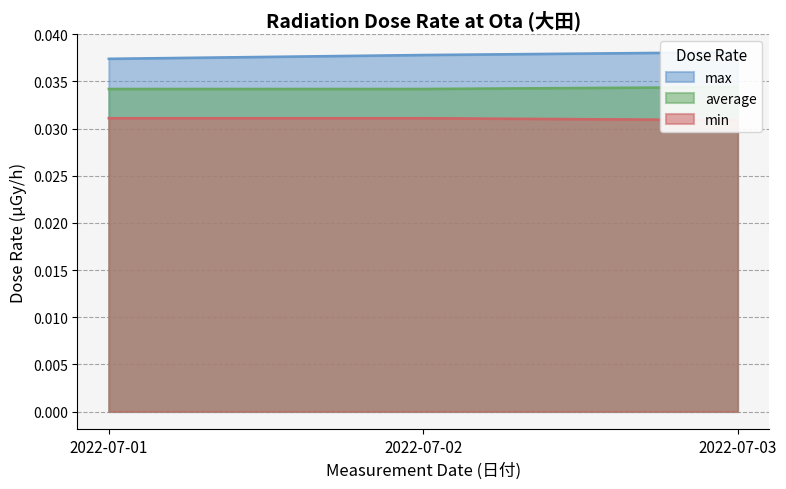

At which category does the chart reach its minimum across all series?

2022-07-03